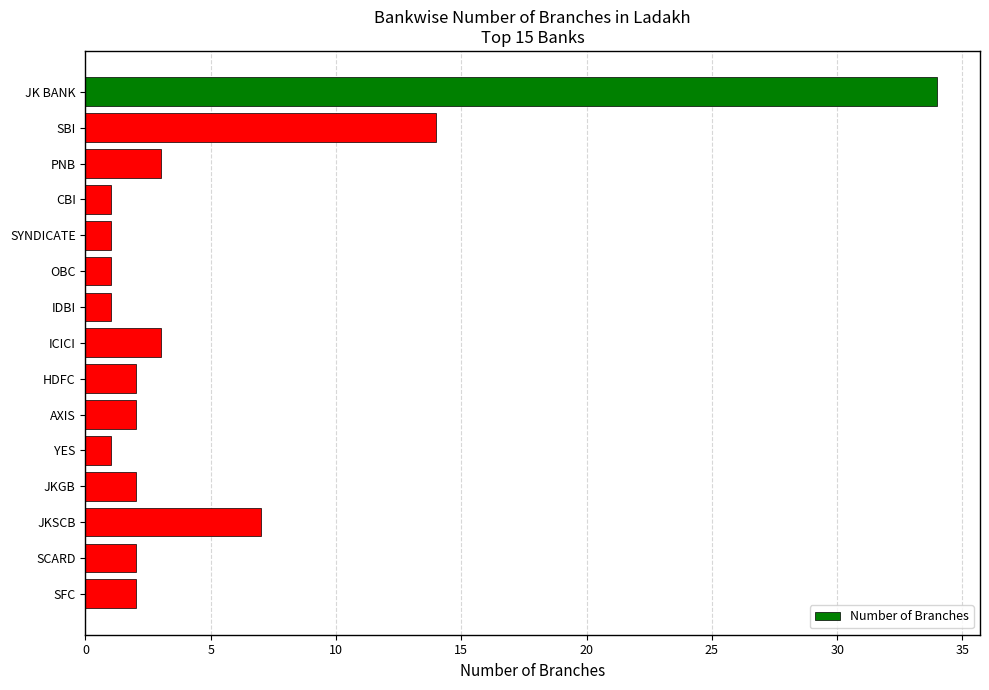

How many distinct data groups are displayed?

1